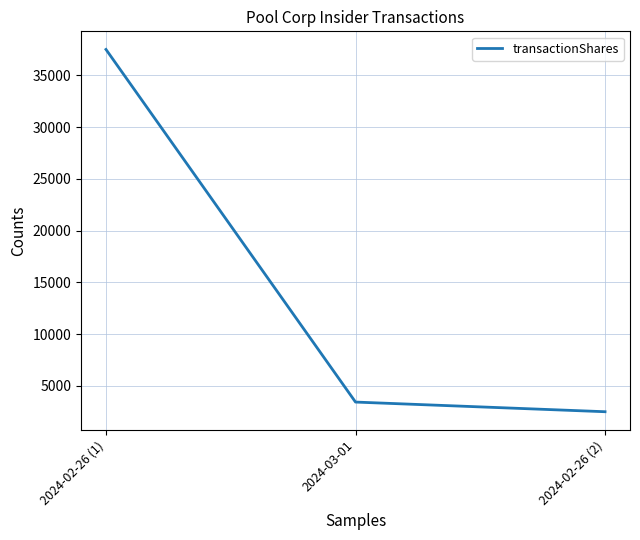

Does the chart have visible grid lines?

Yes